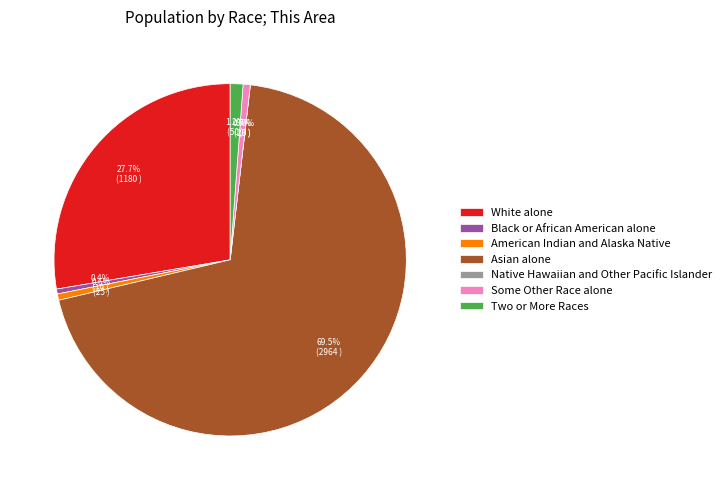

Which category has the biggest portion of the pie?

Asian alone